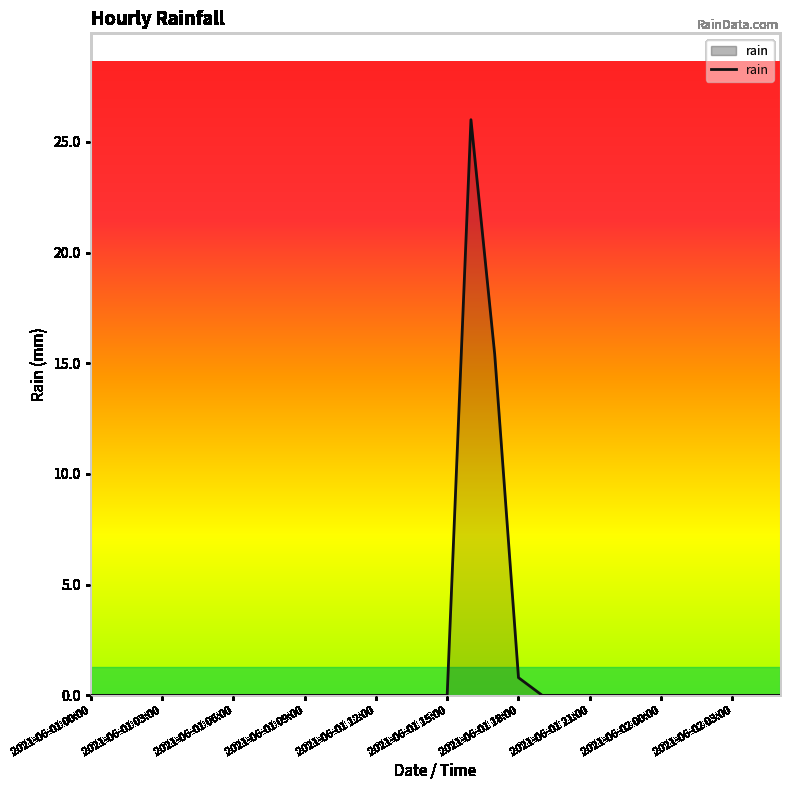

What is the greatest value displayed?

26.0